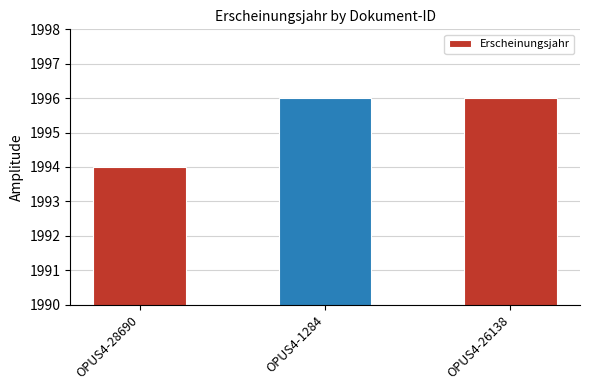

What is the label of the 2nd bar from the left?

OPUS4-1284